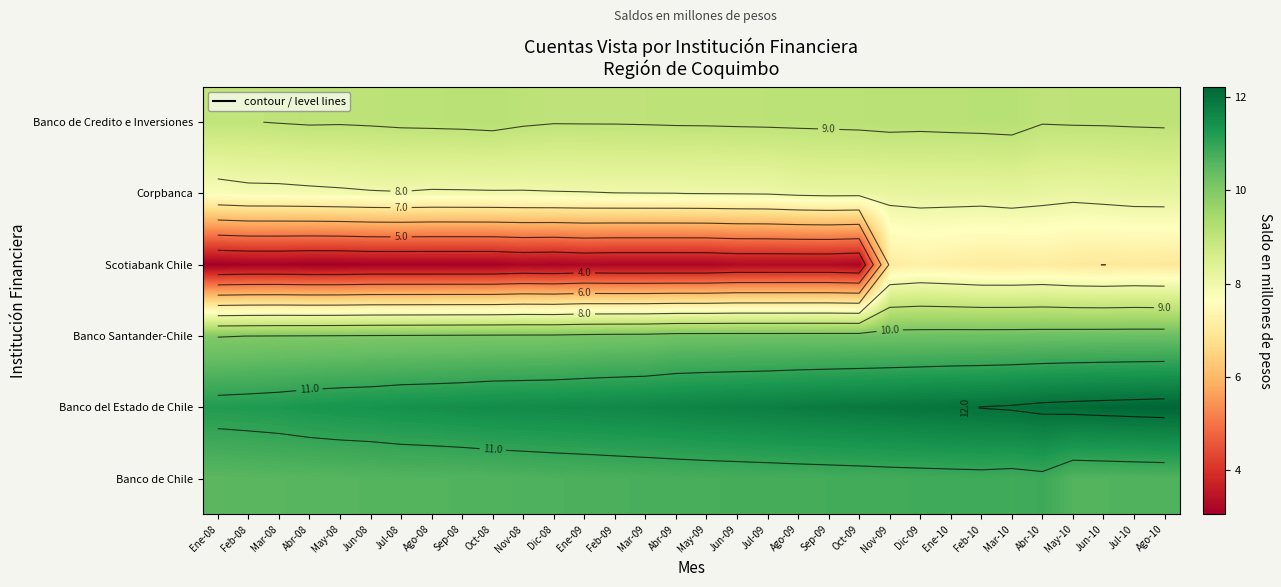

What is the minimum value for Banco del Estado de Chile?

11.2